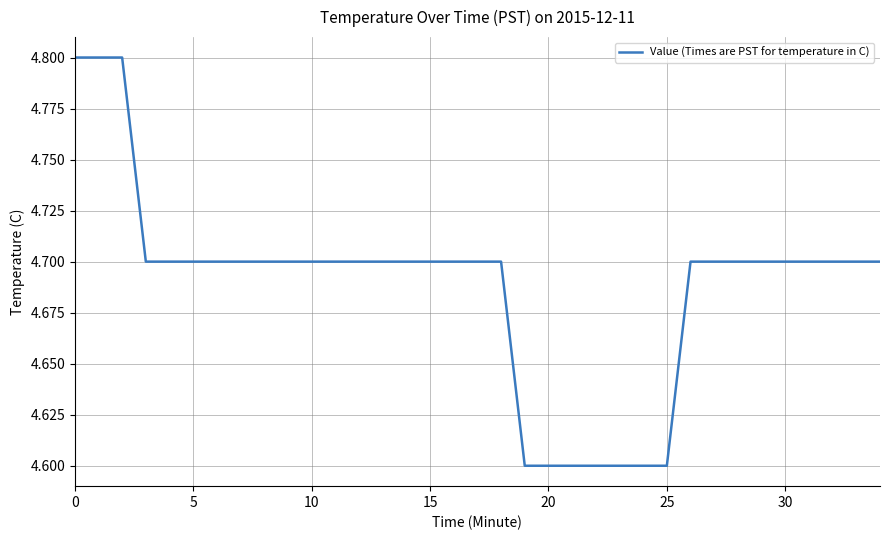

What is the maximum value shown in the chart?

4.8